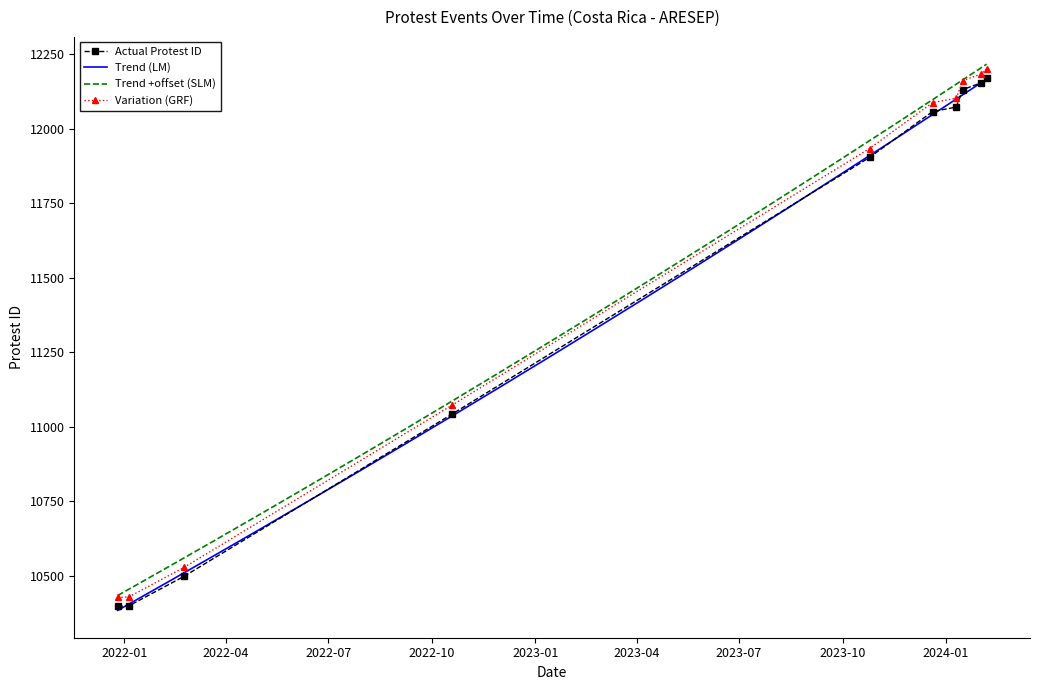

Which category has the highest value across all series?

2024-02-06